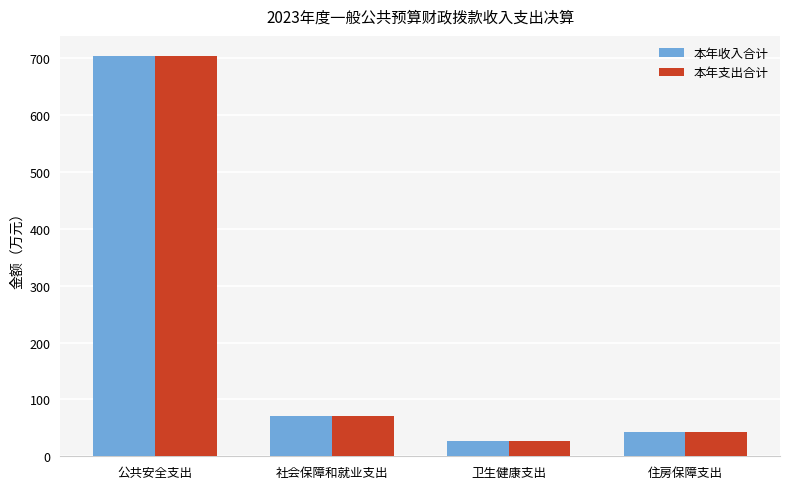

What is the maximum value for 本年收入合计?

704.0